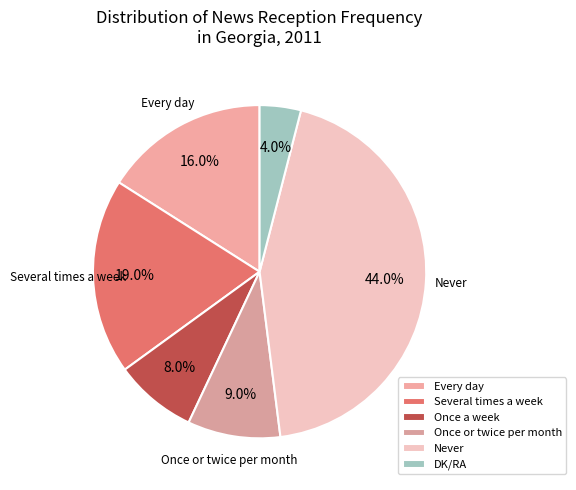

To the nearest percent, what portion does Every day represent?

16%